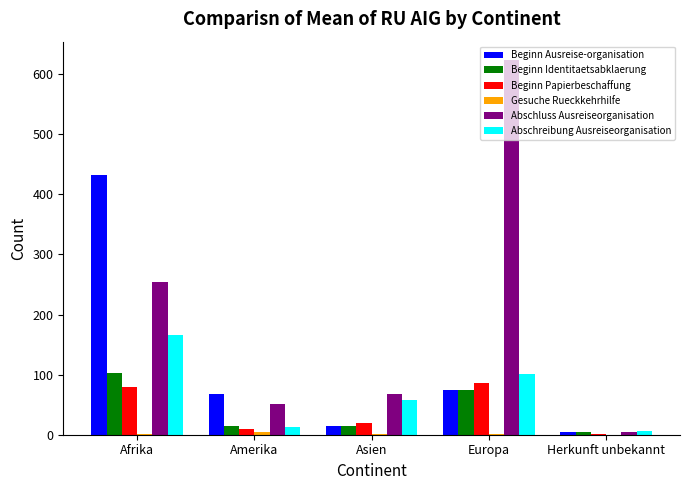

Which series has the largest total across all categories?

Abschluss Ausreiseorganisation